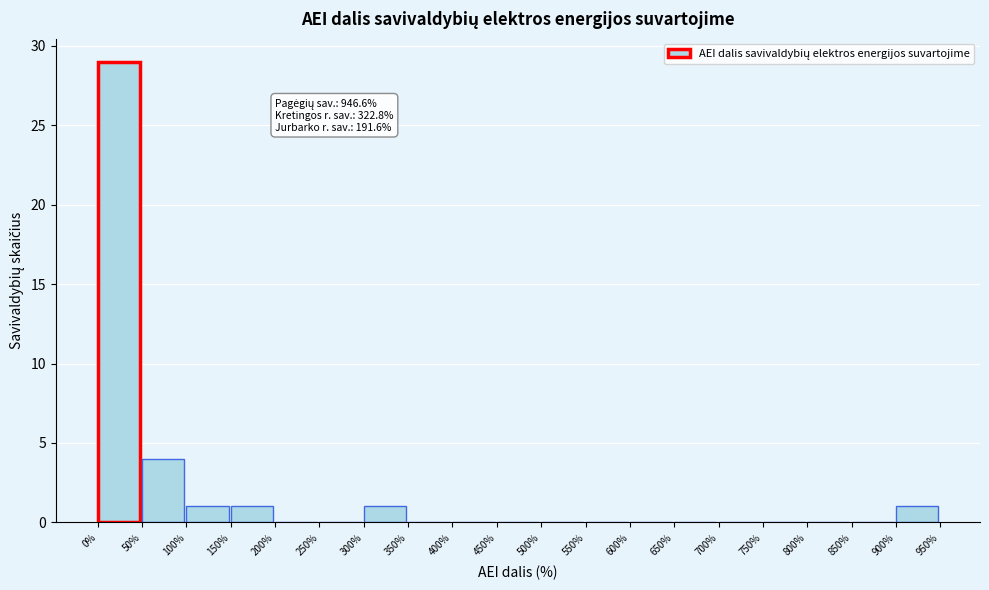

Over which range of the x-axis is the bar tallest?

0% to 50%